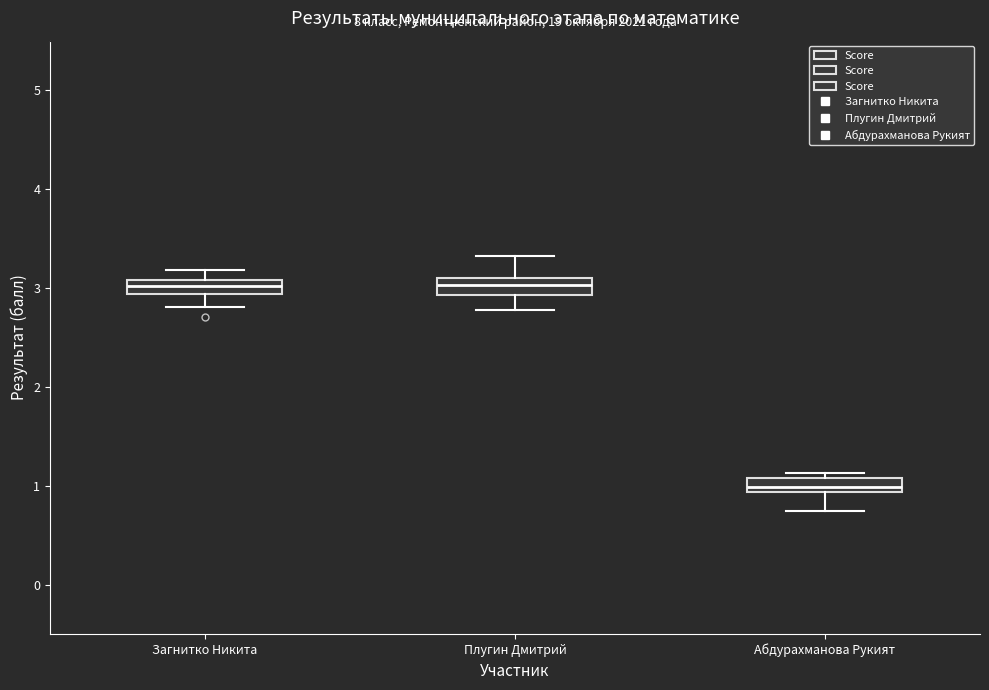

Which box has the lowest median line?

Абдурахманова Рукият